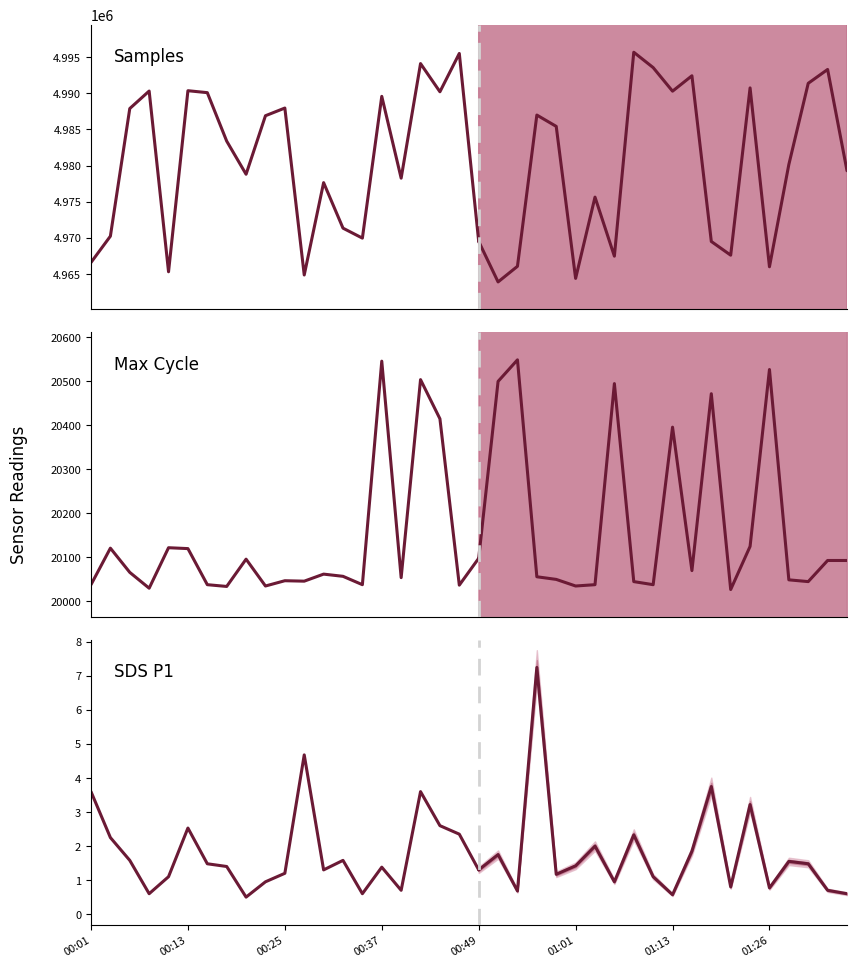

What are all the series names shown in the legend?

Samples, Max cycle, SDS P1